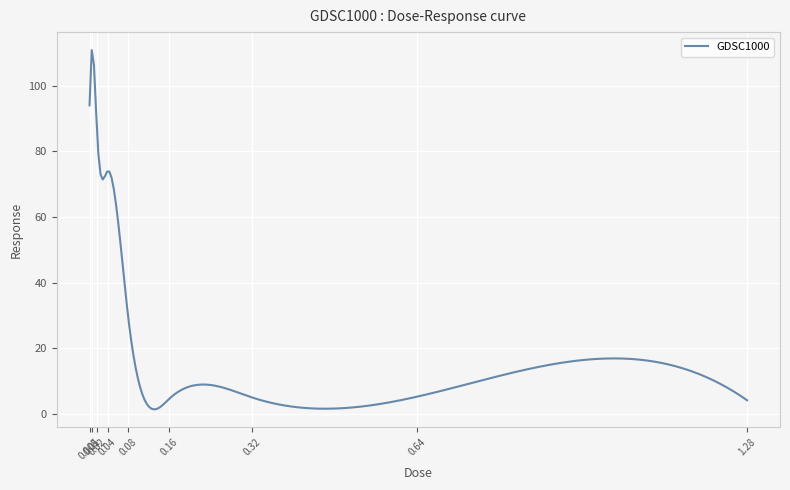

What is the difference between the maximum and minimum values?

109.5